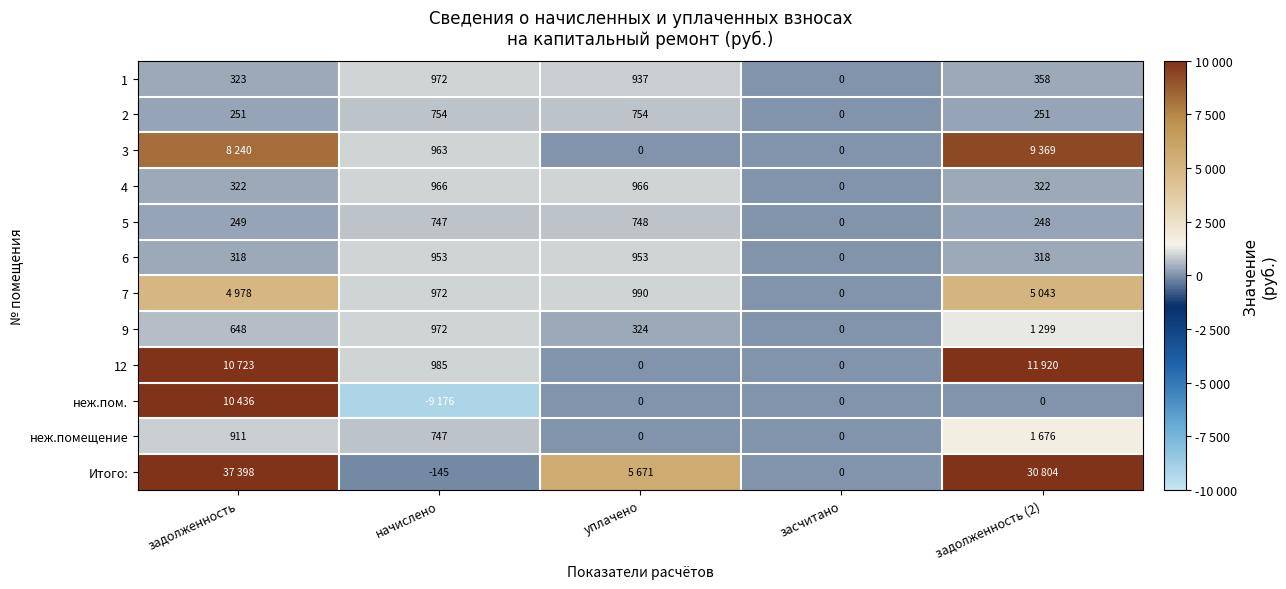

How many series are shown in this chart?

12